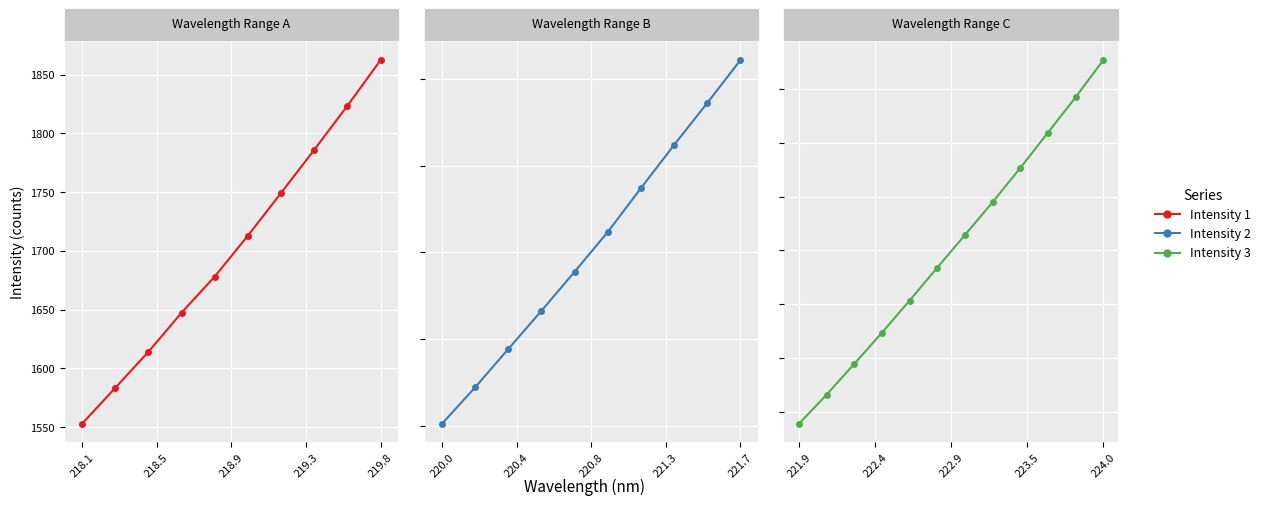

The value at 218.0596 is 1552.8. True or false?

True